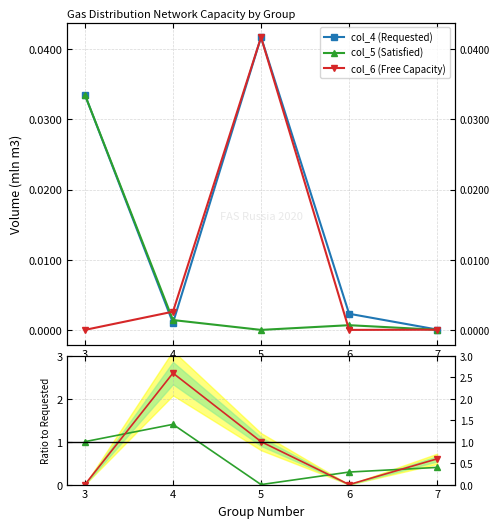

What is the sum of the col_6 (Free Capacity) values at 7 and 4?

3.2